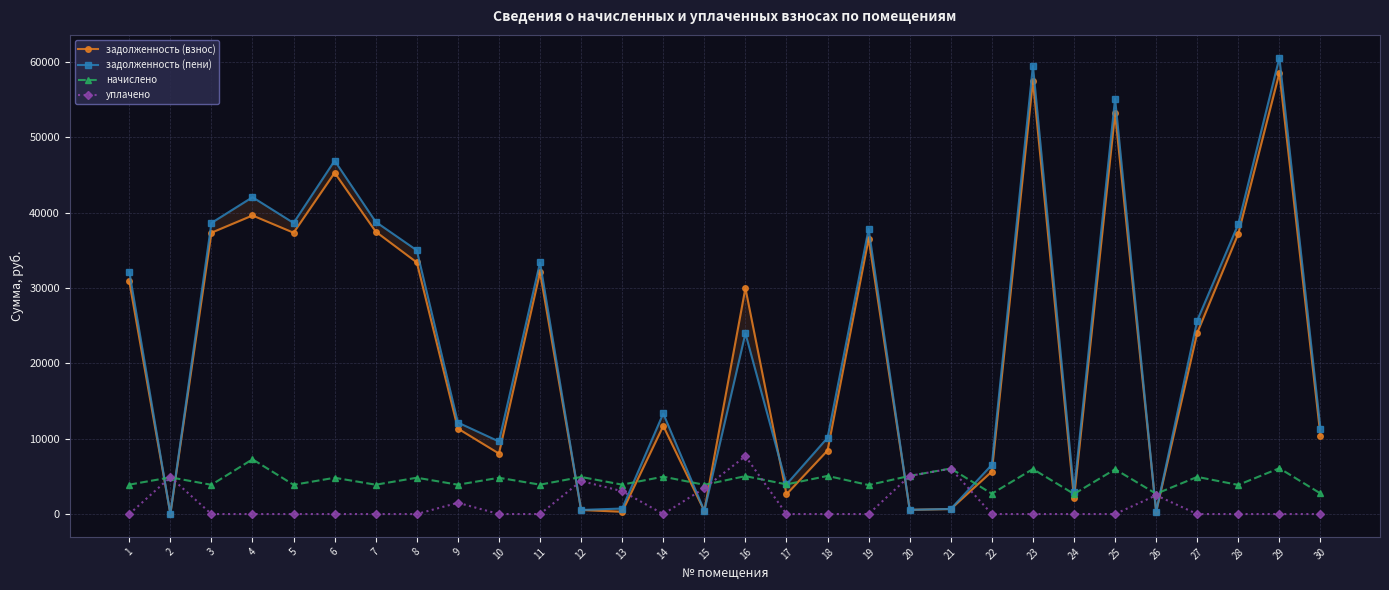

Which category has the highest value across all series?

29